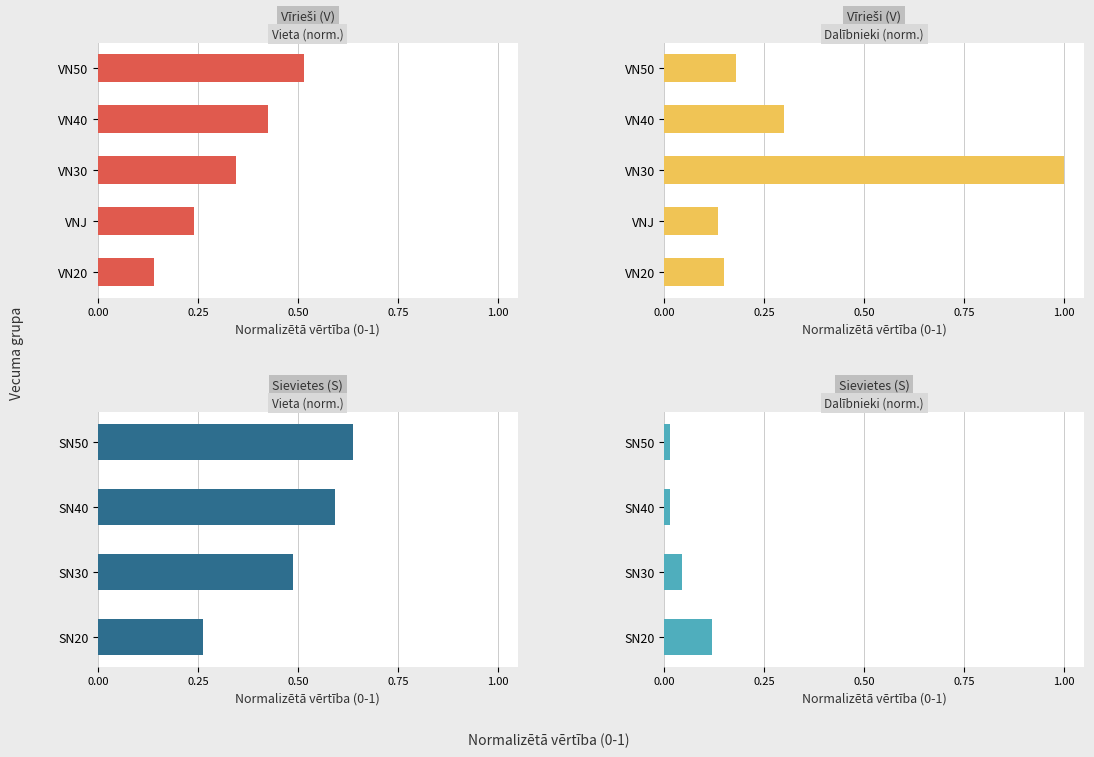

Are the bars horizontal?

Yes